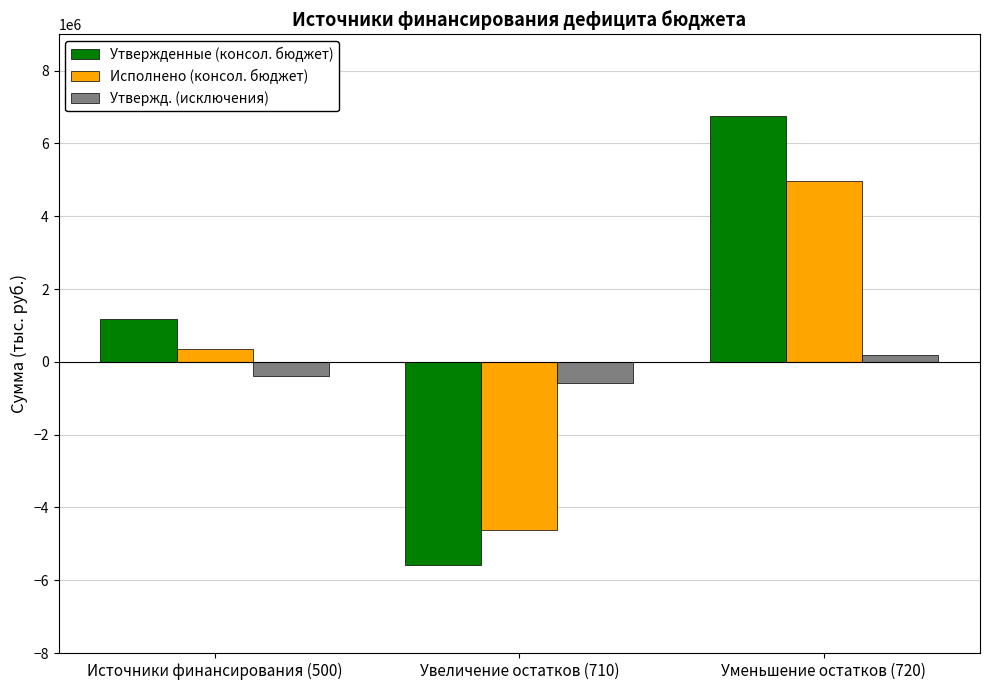

At how many categories does at least one series exceed 2692980?

1